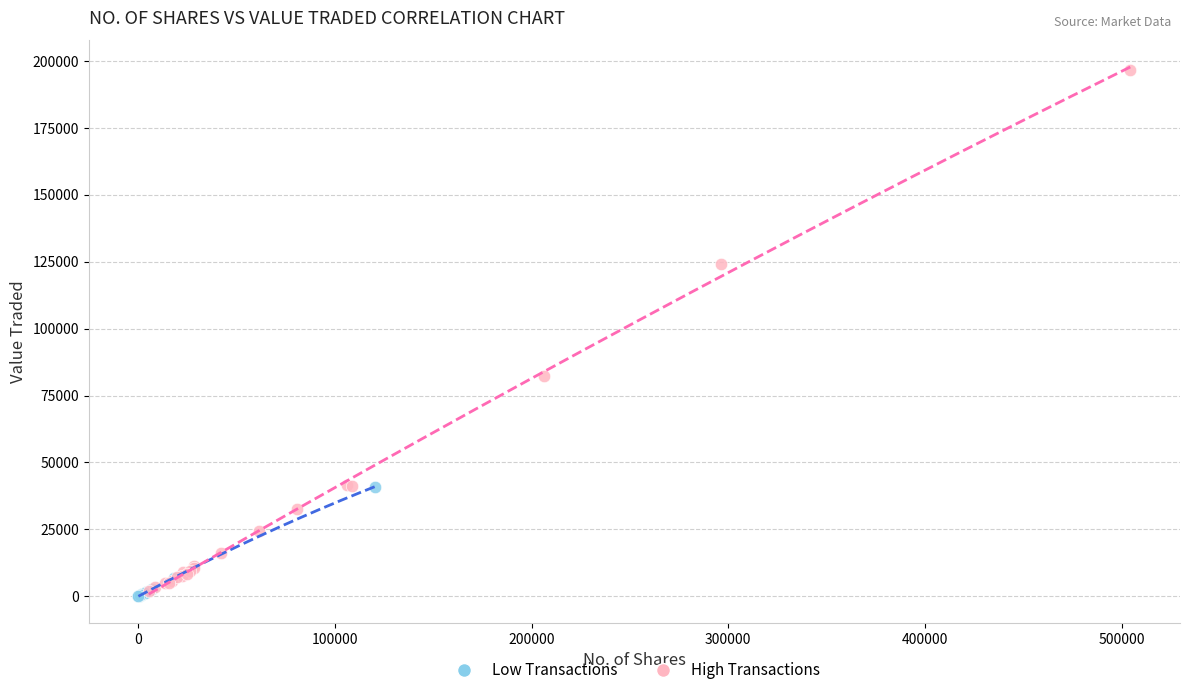

What are all the series names shown in the legend?

Low Transactions, High Transactions